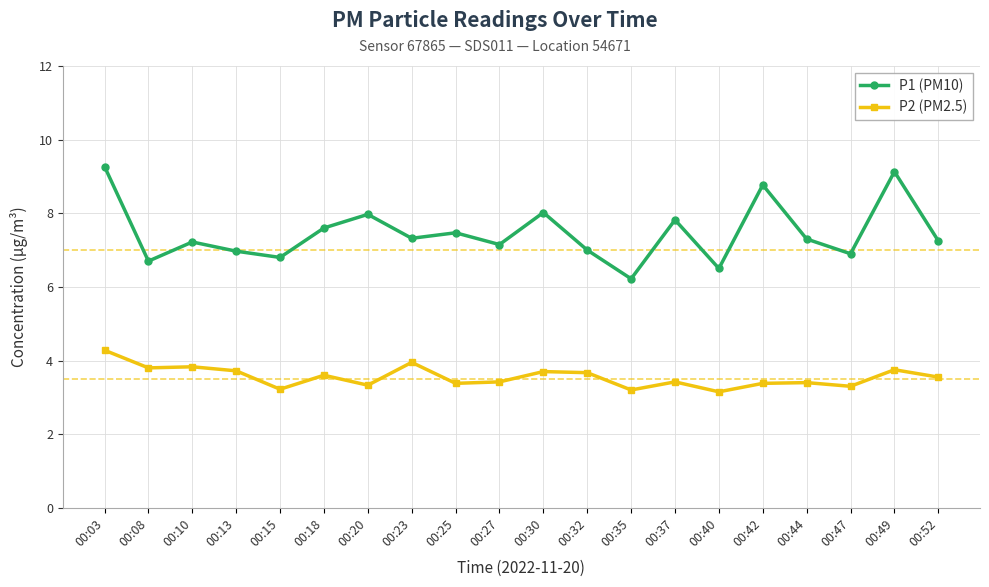

At 00:52, list the series in order from largest to smallest.

P1 (PM10), P2 (PM2.5)